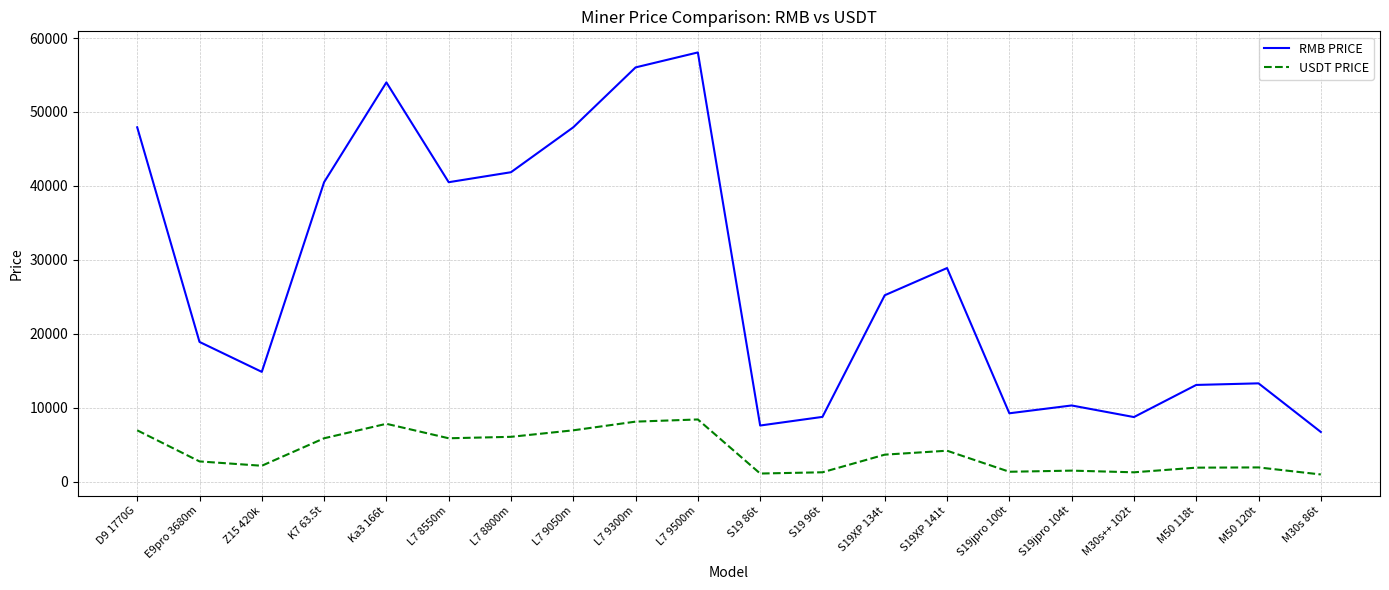

True or false: RMB PRICE and USDT PRICE intersect in this chart.

False